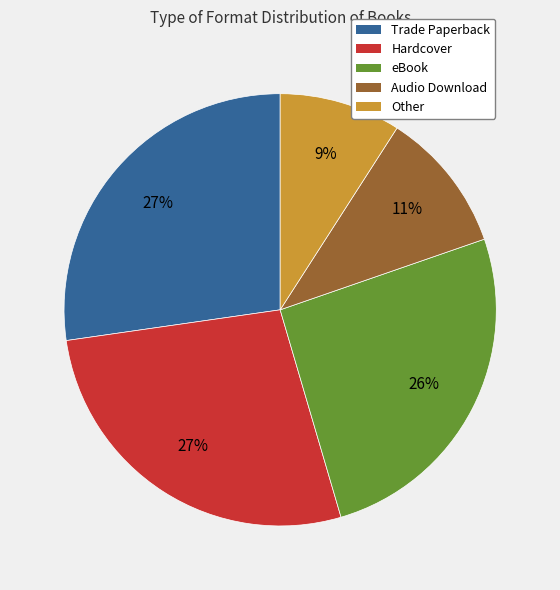

Is there any slice that represents more than half of the pie?

No